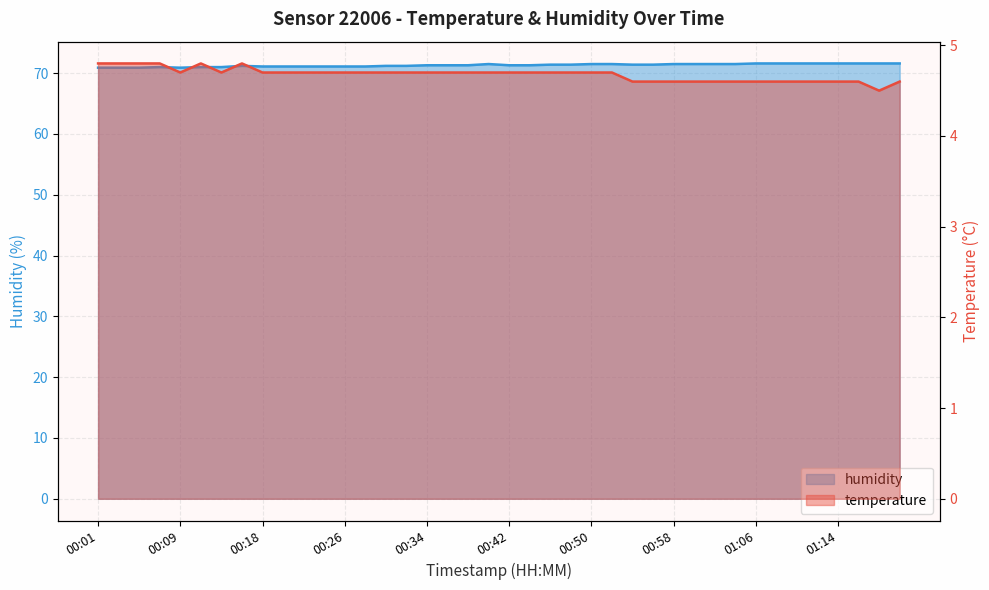

How many distinct data groups are displayed?

2